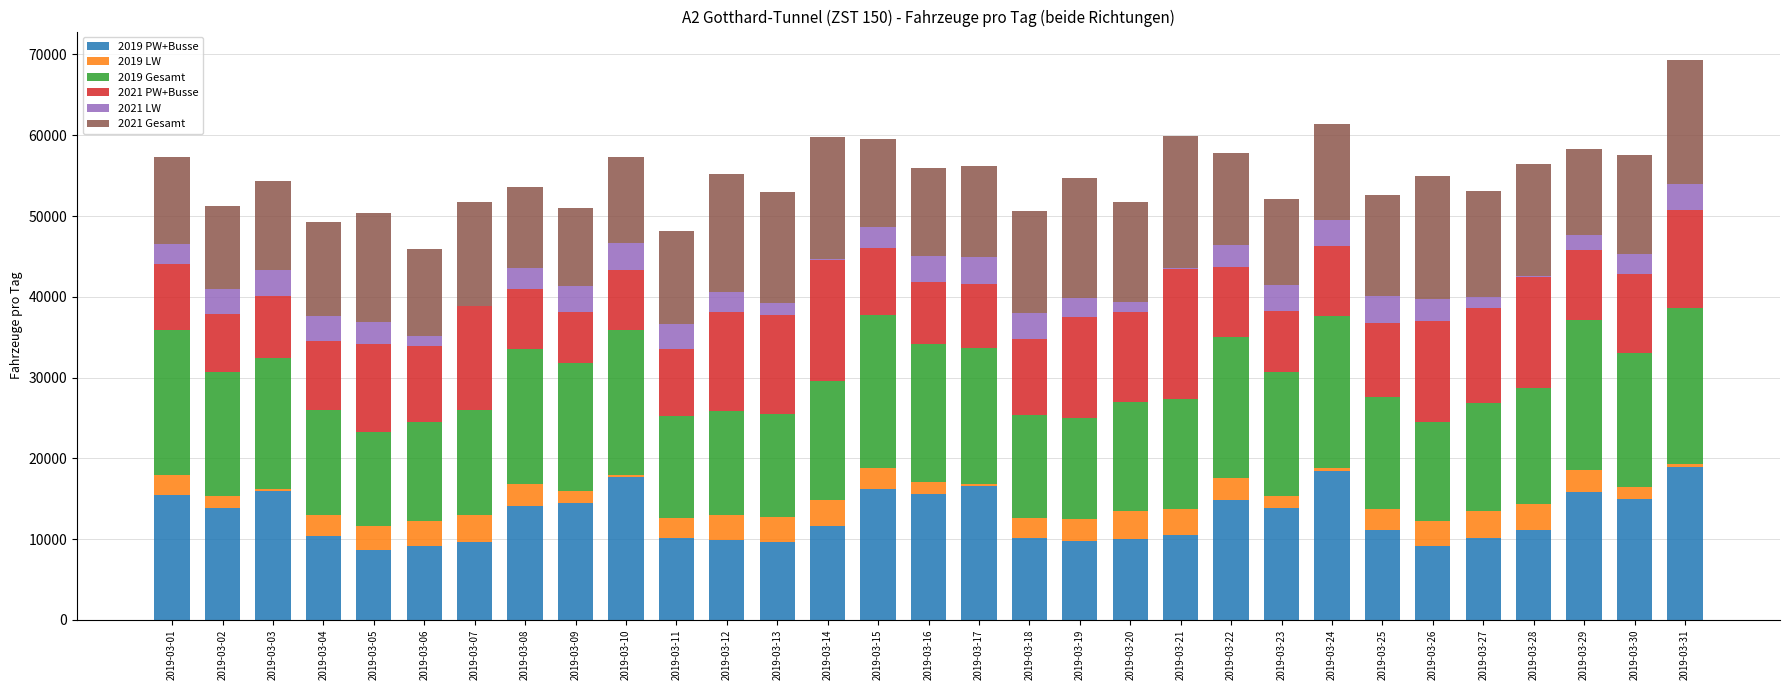

Where does the 2021 LW series first go above 2618?

2019-03-02